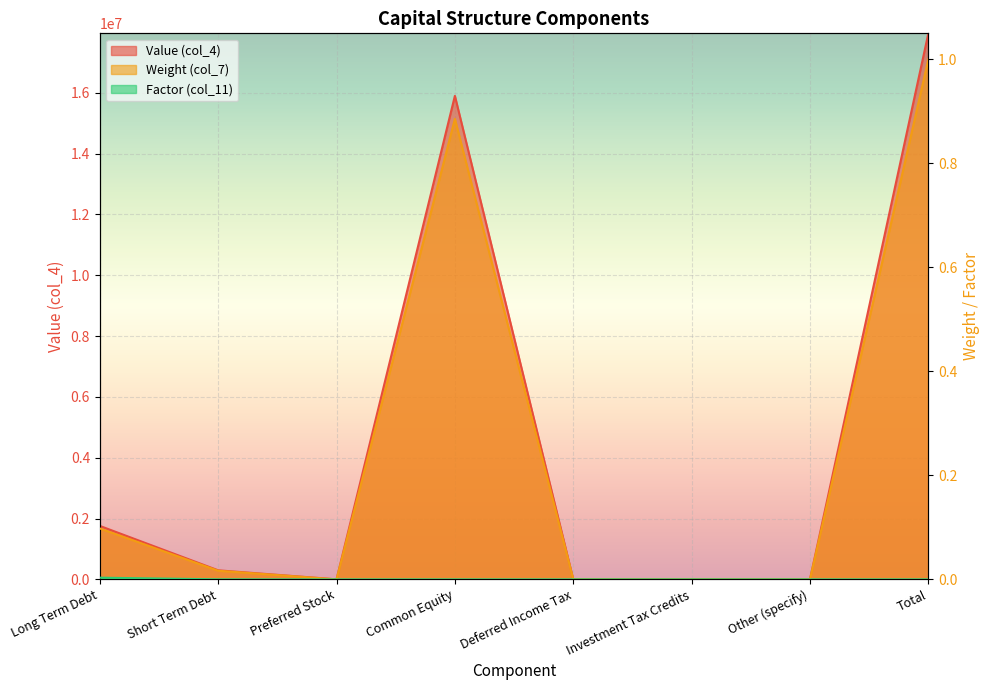

What are all the series names shown in the legend?

Value (col_4), Weight (col_7), Factor (col_11)